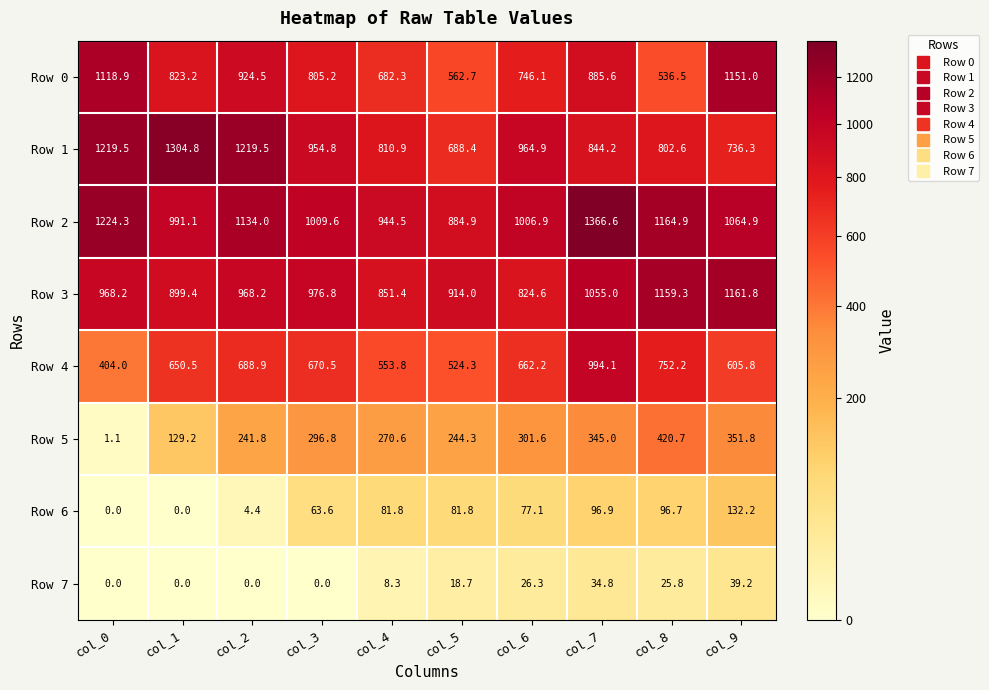

How many values in the Row 7 series are below 18?

5